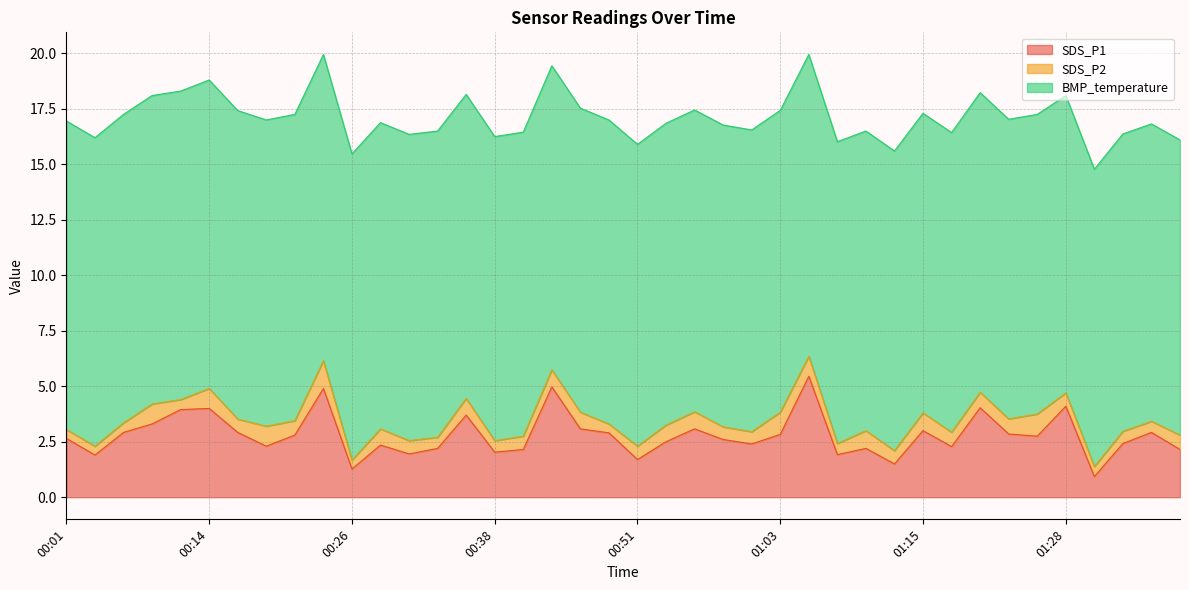

What is the difference between the SDS_P2 values at 01:03 and 00:04?

0.6